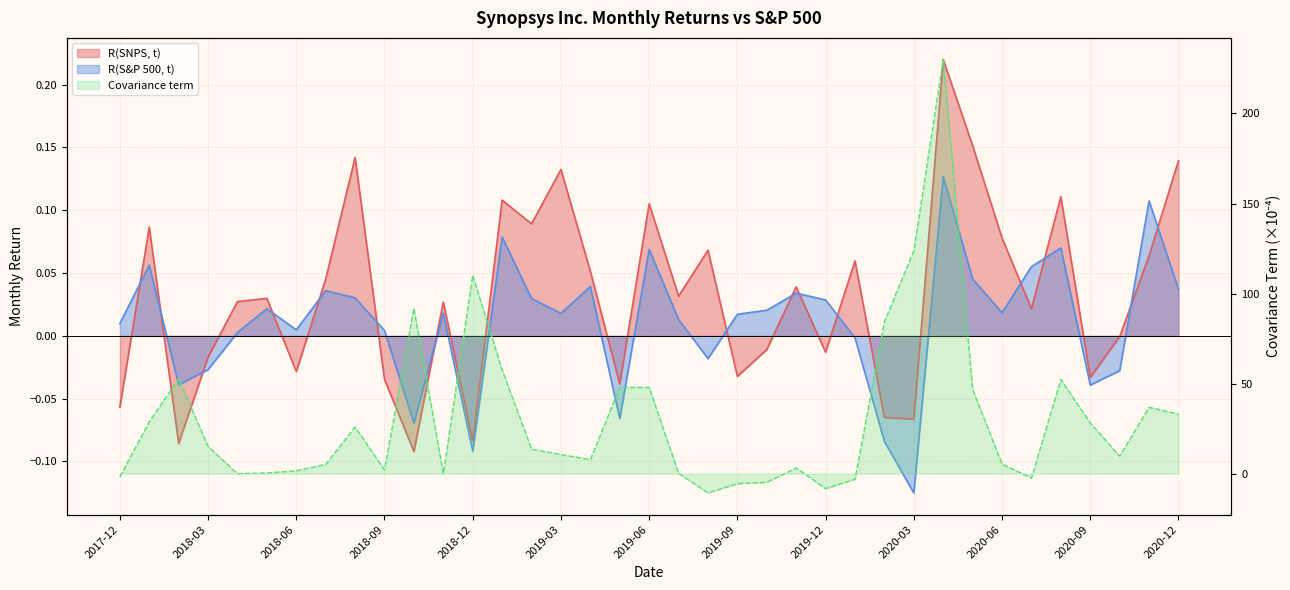

What is the label of the 1st point from the left?

2017-12